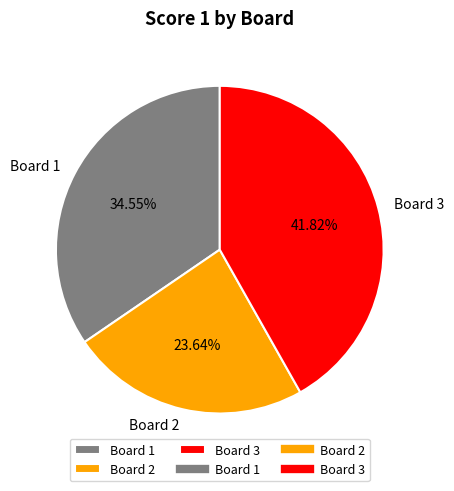

The Board 1 slice represents 35% of the pie. True or false?

True